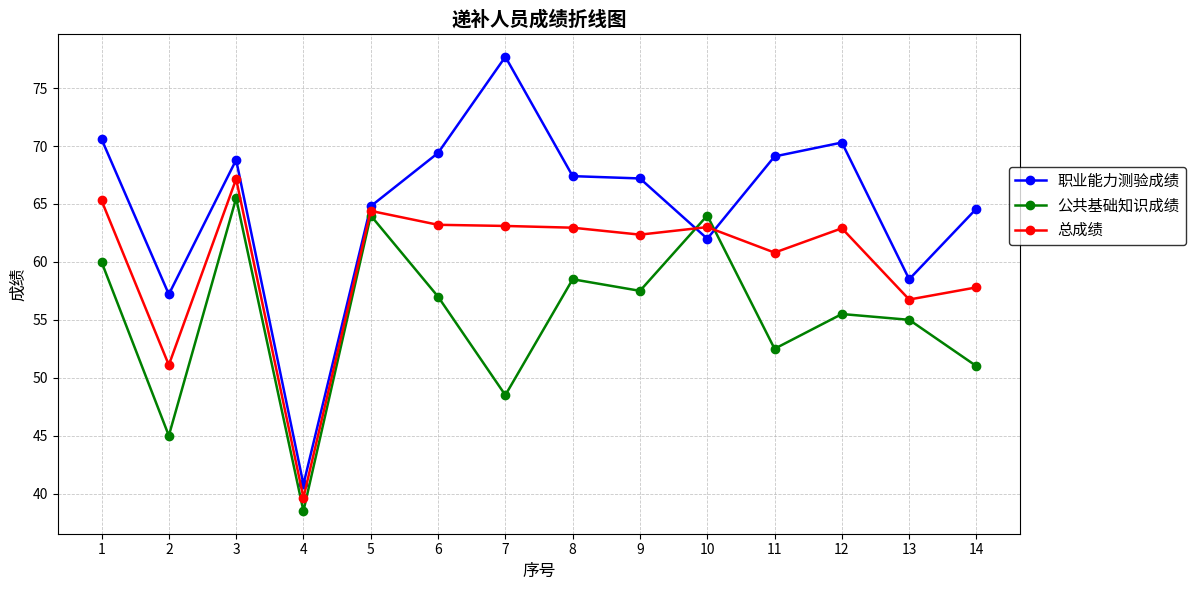

Which category has the highest value across all series?

7